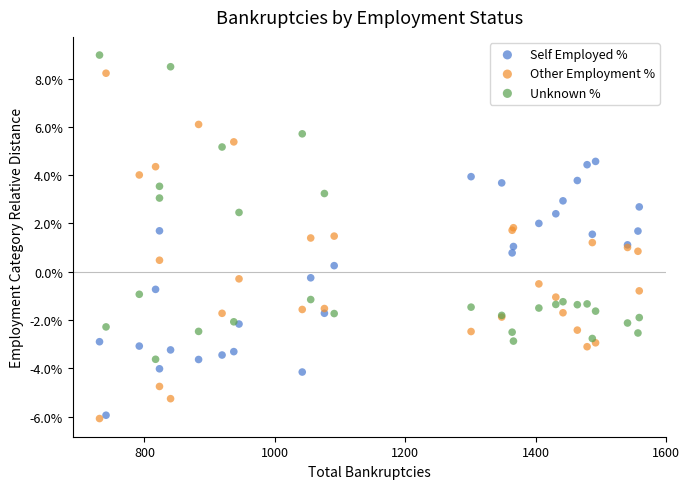

Which series reaches the maximum Y coordinate?

Unknown %